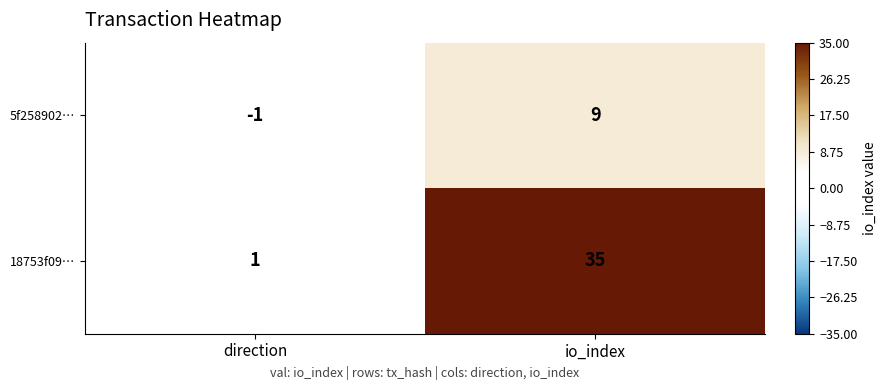

What is the total value across all series at io_index?

44